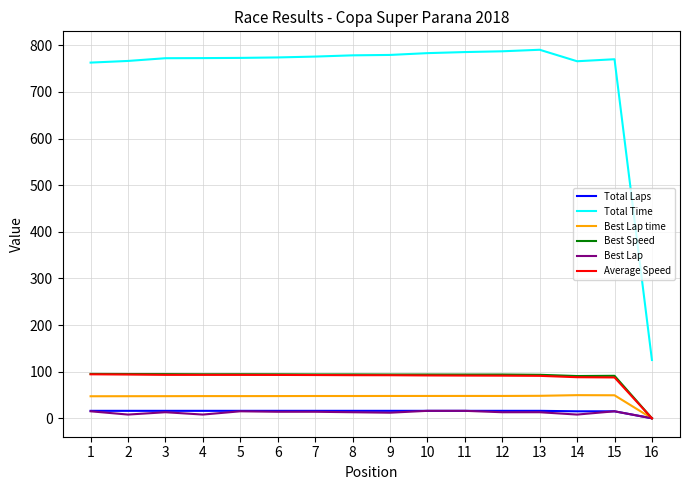

Which series has the largest total across all categories?

Total Time